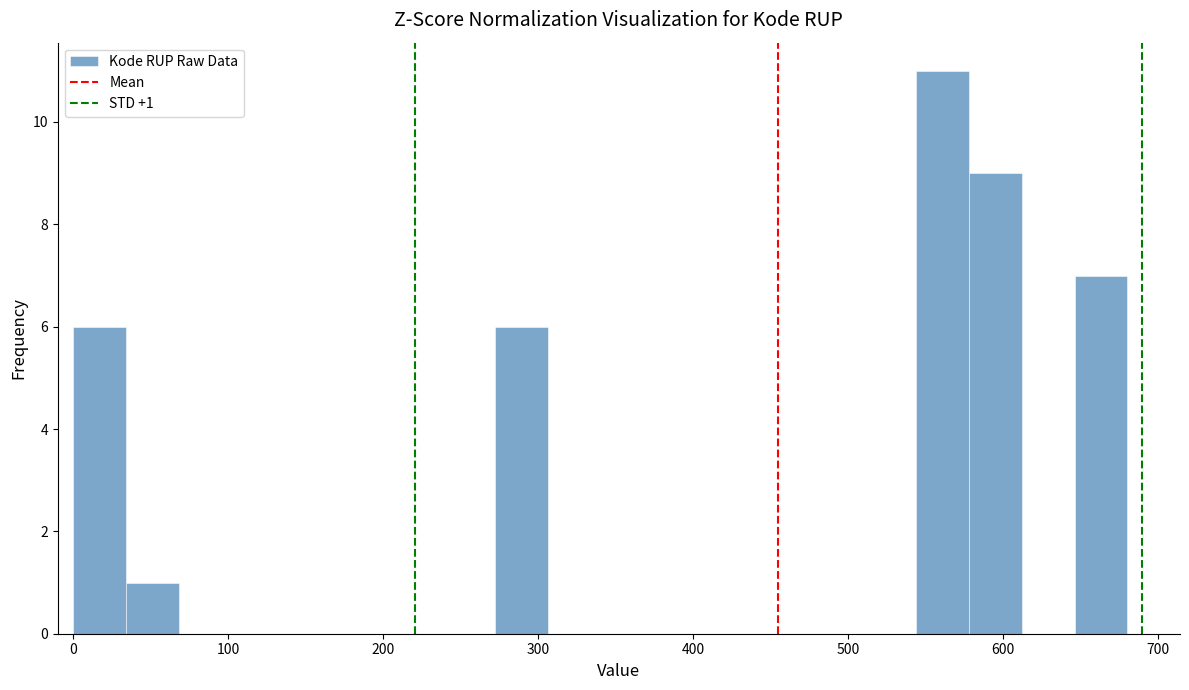

Read against the x-axis, roughly where is the centre of the tallest bar?

560